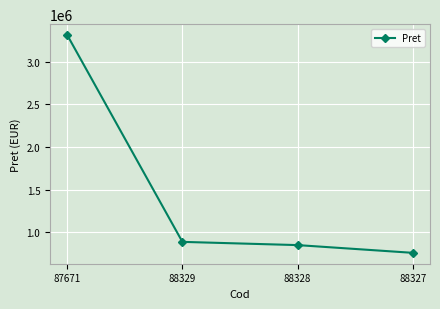

Count the number of categories in the chart.

4